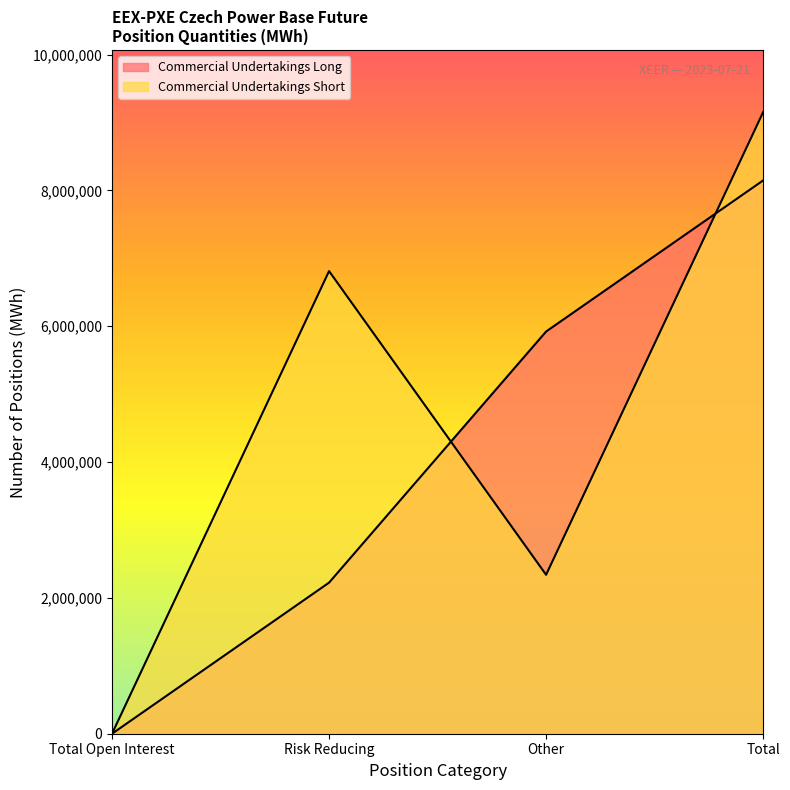

Which series has the widest spread of values?

Commercial Undertakings Short